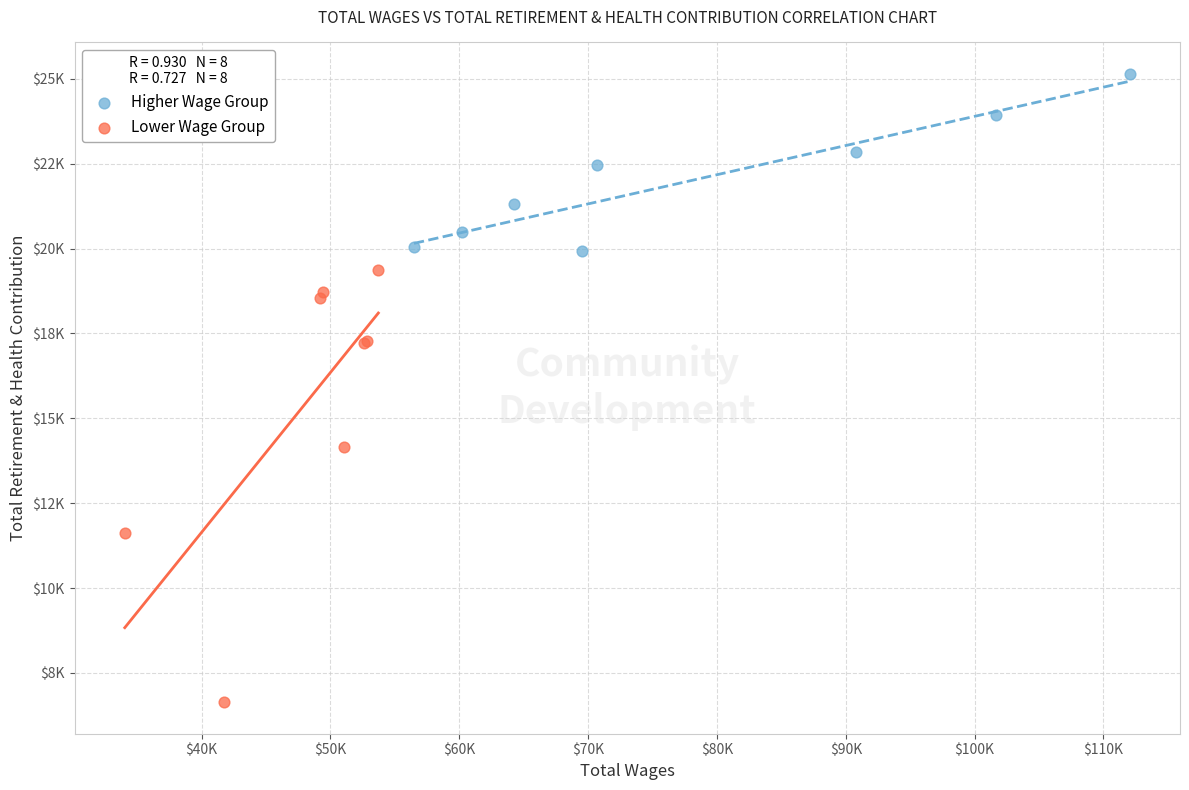

What are all the series names shown in the legend?

Higher Wage Group, Lower Wage Group